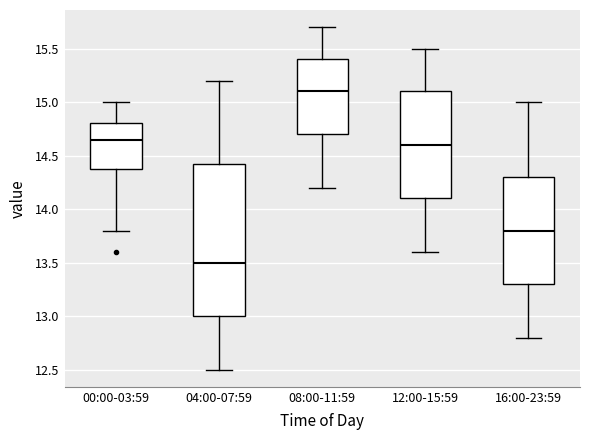

Where does the upper whisker of the box for 08:00-11:59 end on the y-axis? The values are not printed on the chart, so give them approximately, as read against the axis.

15.70